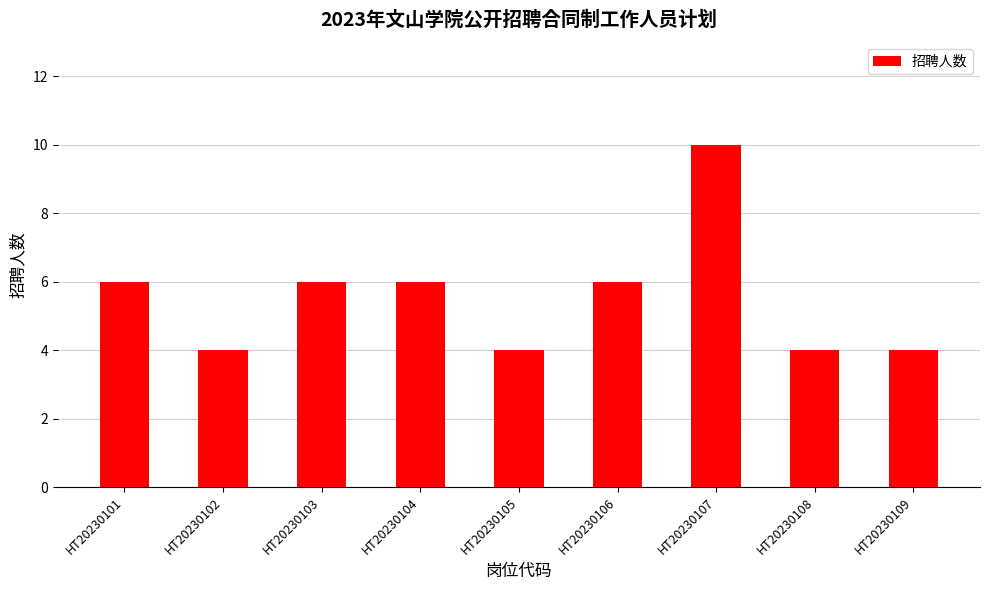

Which label corresponds to the largest value in the chart?

HT20230107